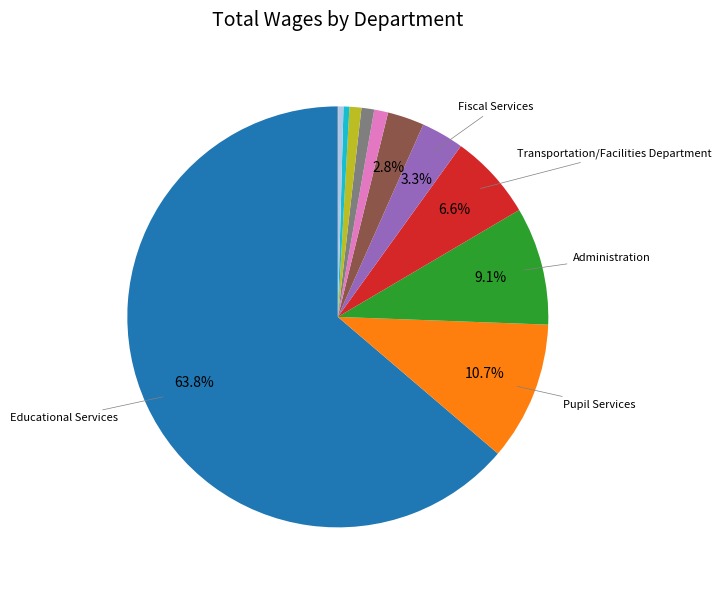

Is there any slice that represents more than half of the pie?

Yes